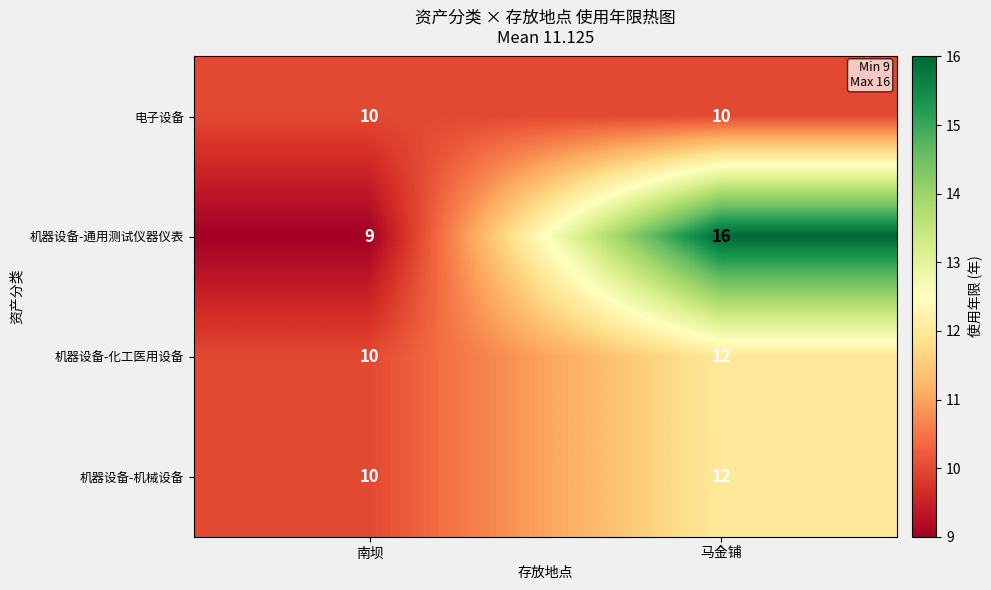

At which category is the sum across all series the highest?

马金铺